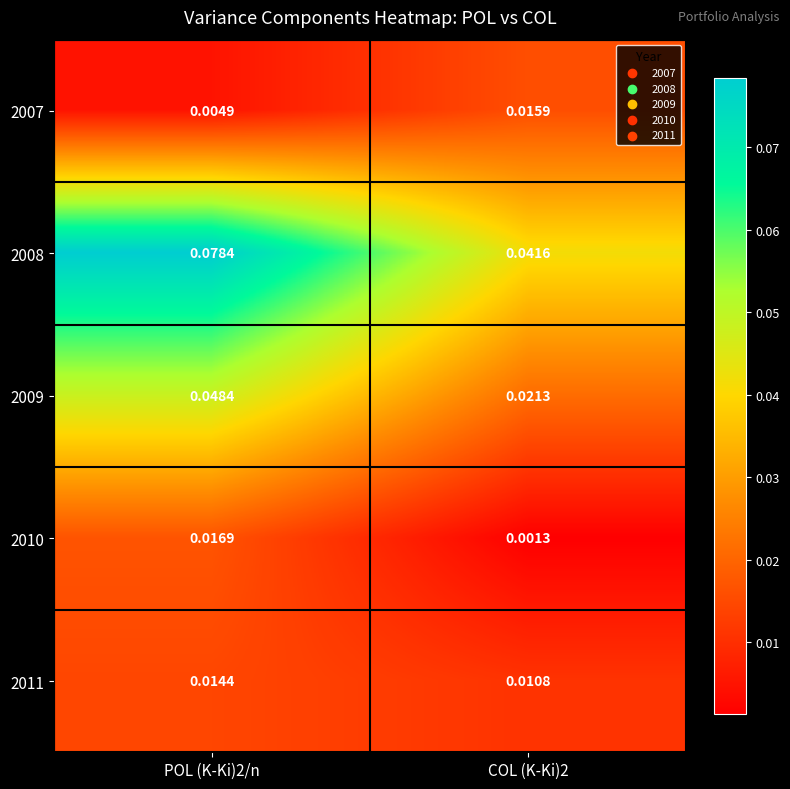

Is the value of 2009 at POL (K-Ki)2/n greater than the value of 2011 at POL (K-Ki)2/n?

Yes